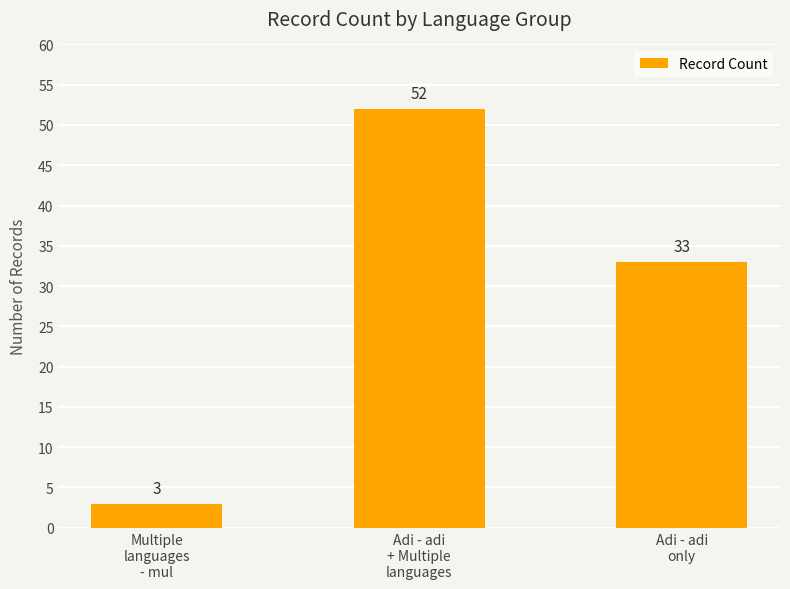

Where is the data nearest to the value 27?

Adi - adi
only